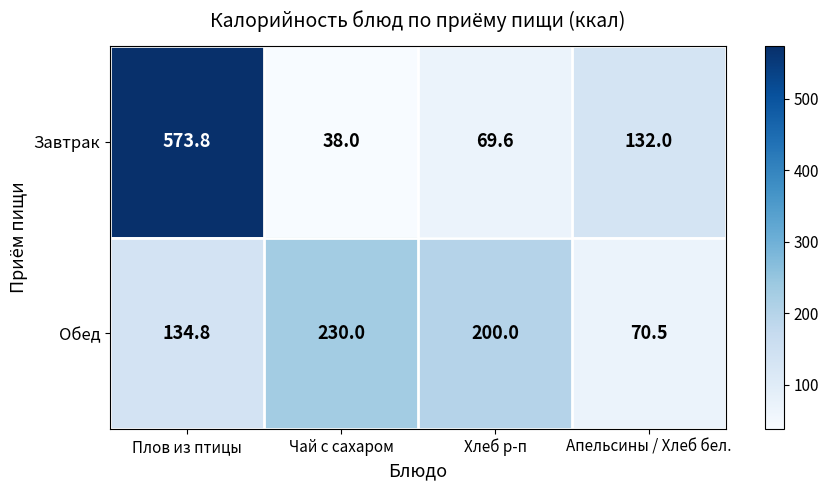

The value of Обед at Хлеб р-п is 321.9. True or false?

False